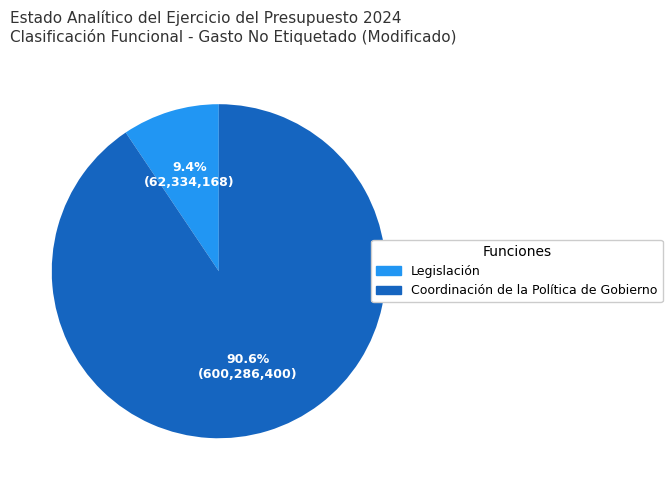

How many segments does this pie chart have?

2